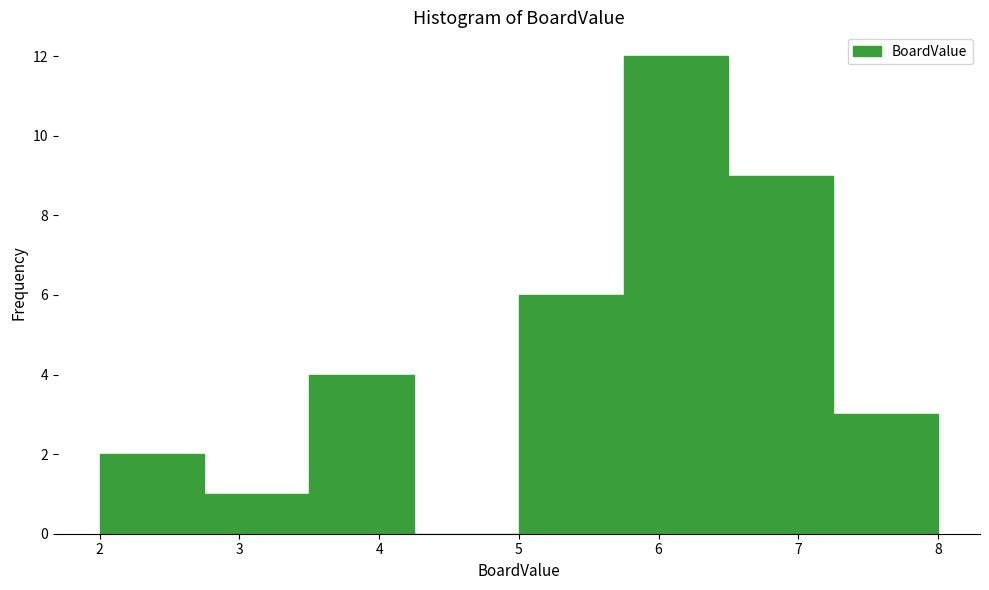

Reading left to right, list every bar in this chart as the range it spans on the x-axis followed by its height. Neither the bar edges nor the heights are printed on the chart, so give them approximately, as read against the axes.

2.00 to 2.75: 2
2.75 to 3.50: 1
3.50 to 4.25: 4
4.25 to 5.00: 0
5.00 to 5.75: 6
5.75 to 6.50: 12
6.50 to 7.25: 9
7.25 to 8.00: 3